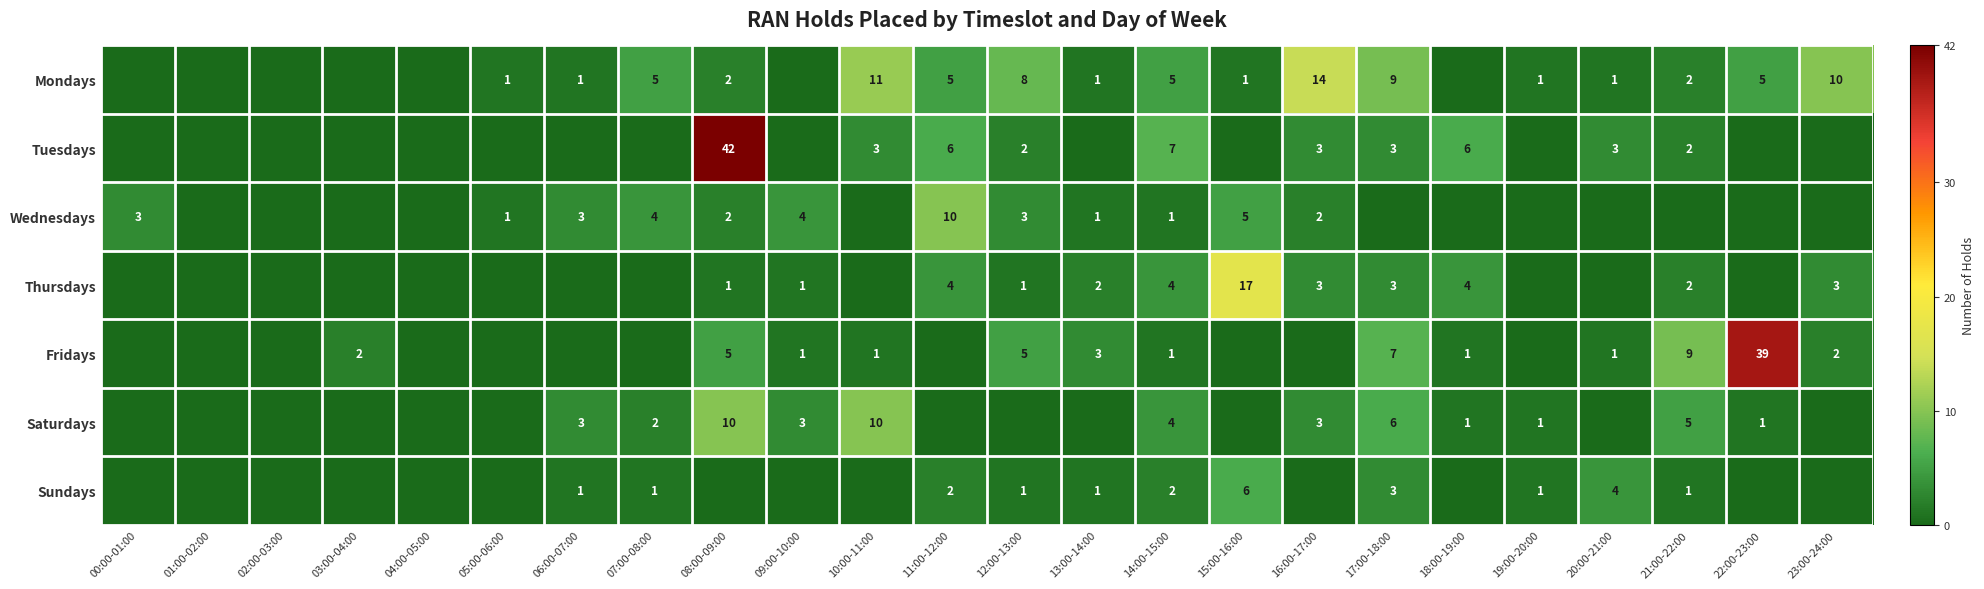

What is the total value across all series at 23:00-24:00?

15